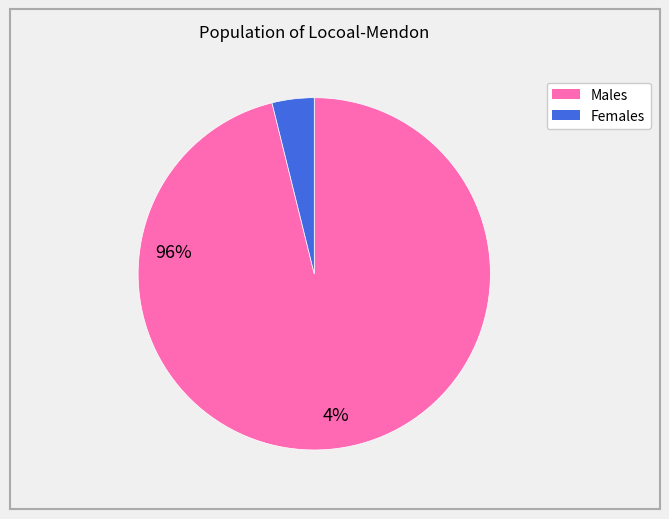

Count the number of slices in the pie.

2